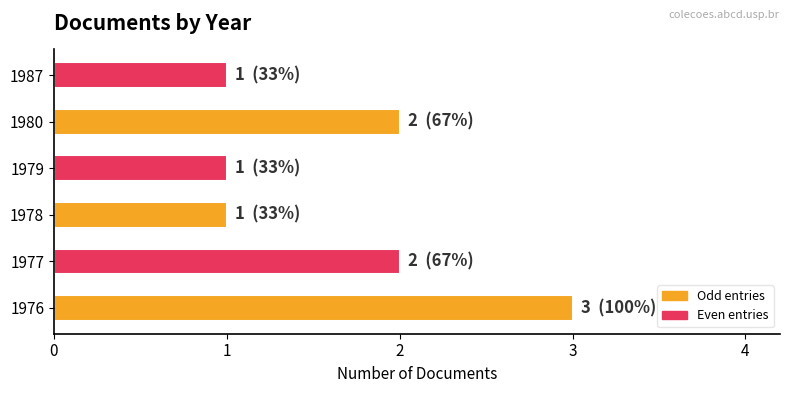

The value at 1980 is 3. True or false?

False